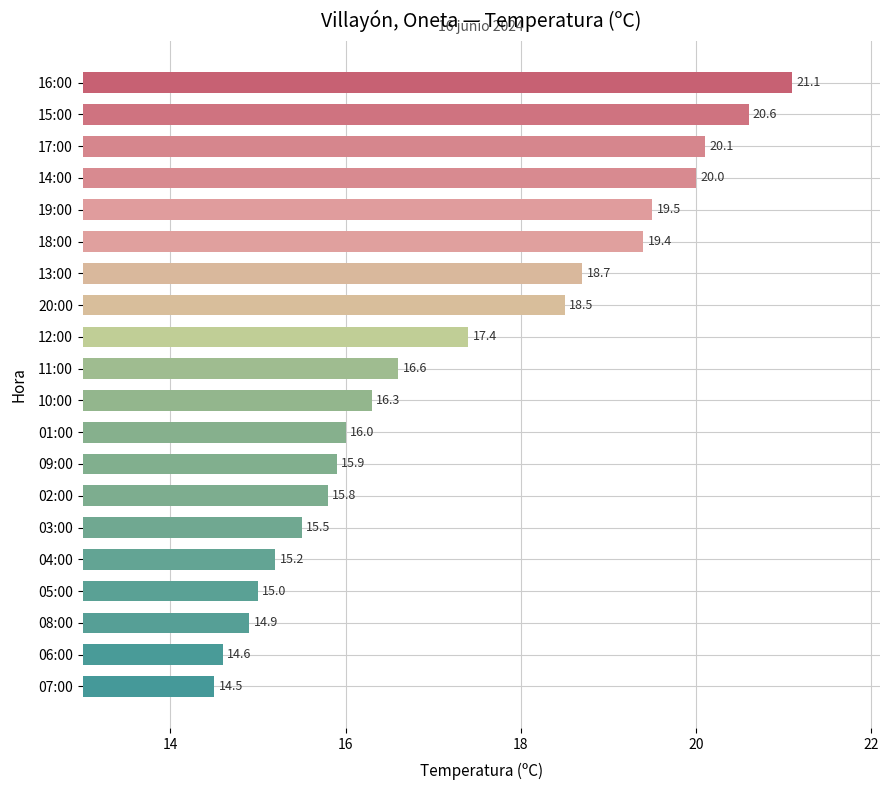

Is it true that the value at 08:00 is 14.9?

True